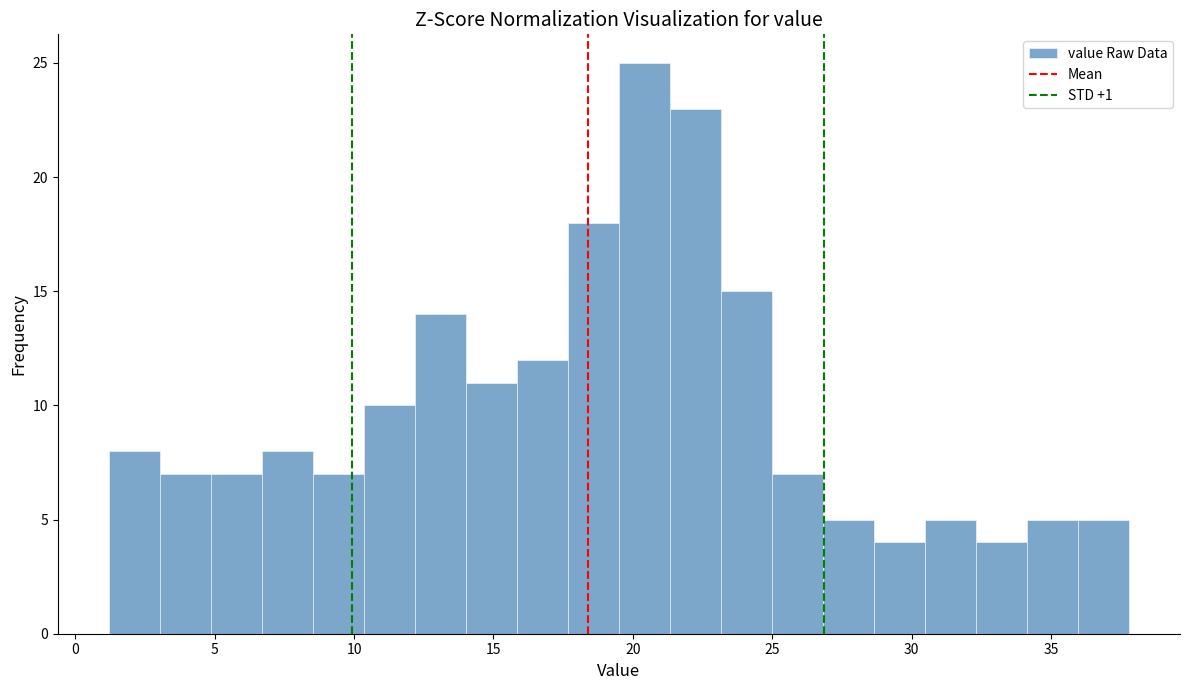

Read against the x-axis, roughly where is the centre of the tallest bar?

20.5